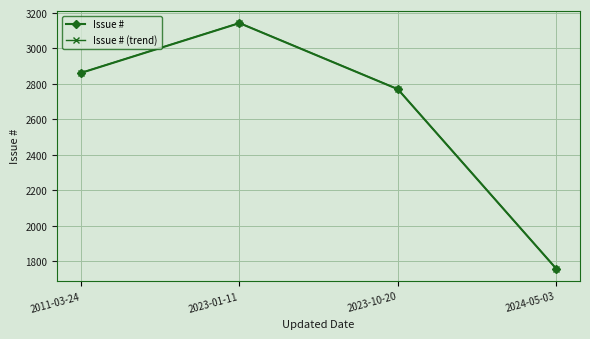

What is the spread (max minus min) of values at 2023-10-20?

0.6